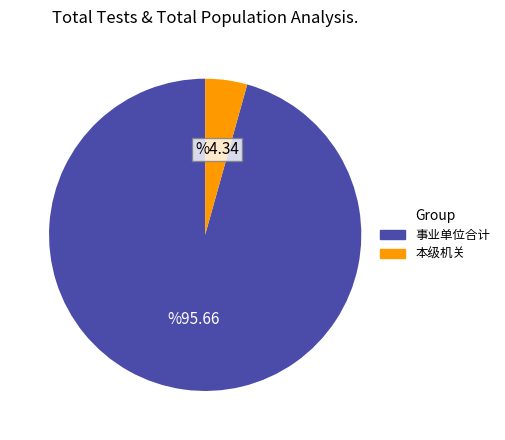

Combined, do 事业单位合计 and 本级机关 account for over 50%?

Yes